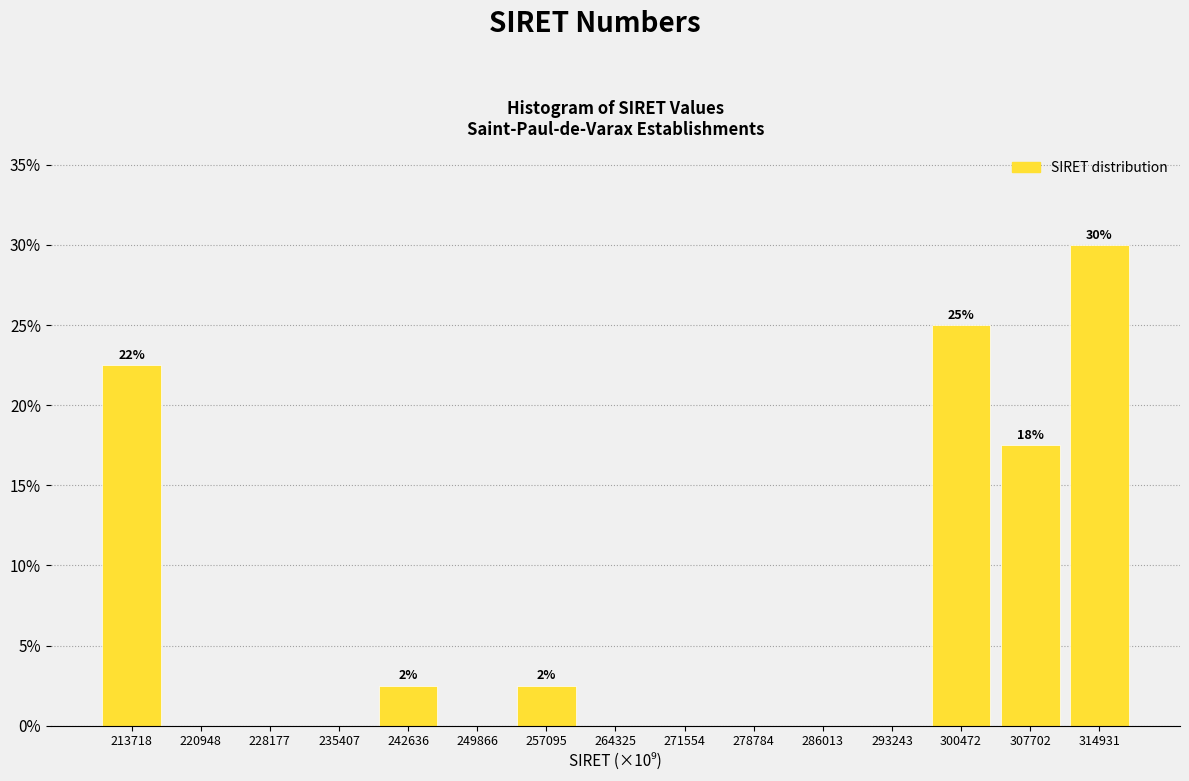

Reading left to right, extract all data points from this chart.

213718=22.5	220948=0.0	228177=0.0	235407=0.0	242636=2.5	249866=0.0	257095=2.5	264325=0.0	271554=0.0	278784=0.0	286013=0.0	293243=0.0	300472=25.0	307702=17.5	314931=30.0